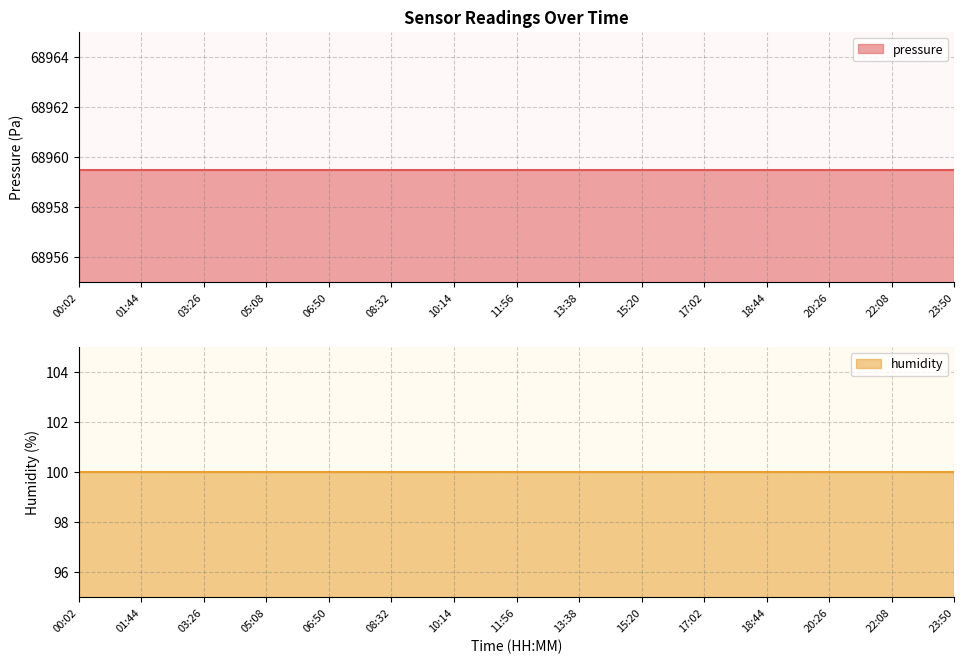

What is the minimum value shown in the chart?

100.0